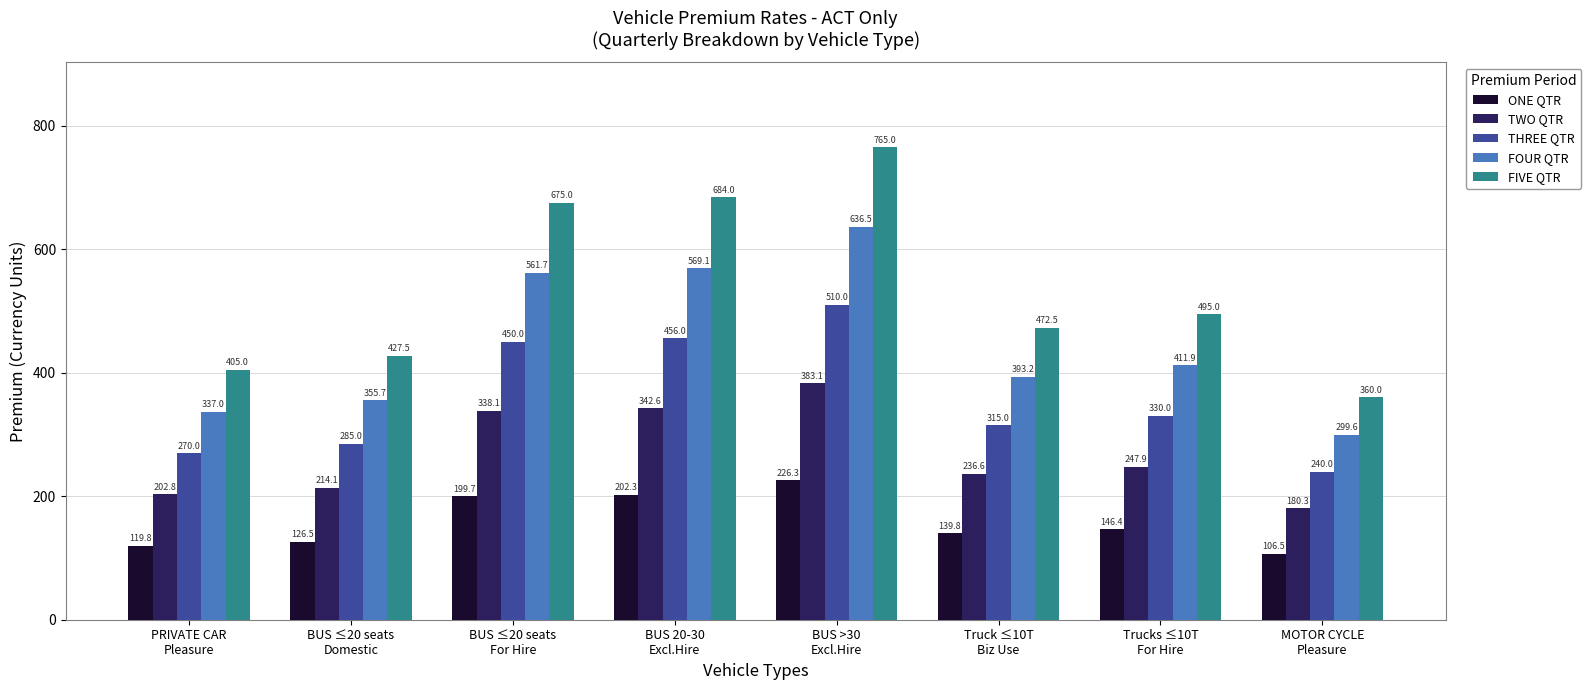

At which label is TWO QTR closest to 281?

Trucks ≤10T
For Hire